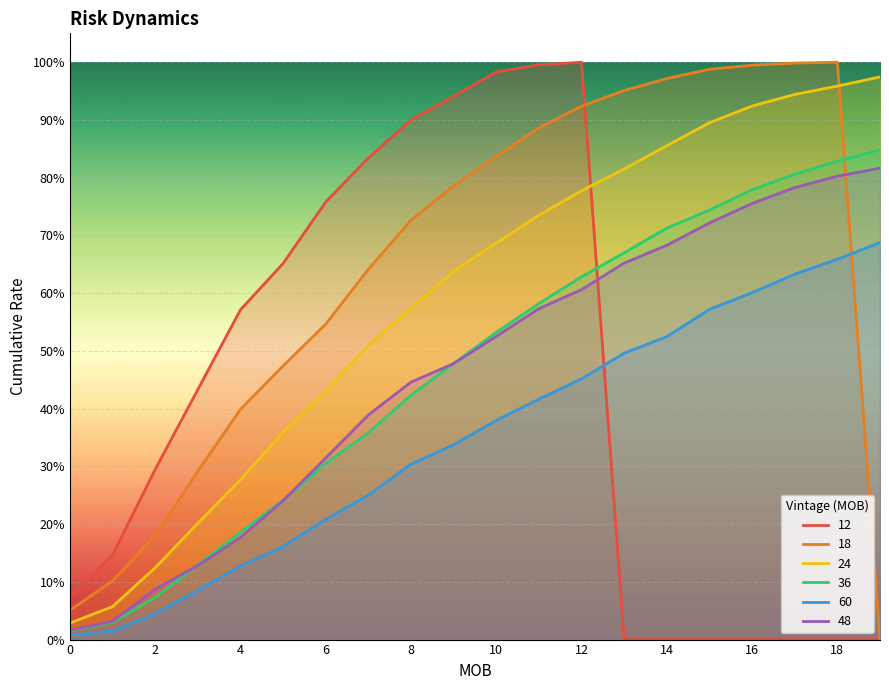

Reading right to left, list all the values displayed in this chart.

12: 19=0.0	18=0.0	17=0.0	16=0.0	15=0.0	14=0.0	13=0.0	12=1.0	11=1.0	10=1.0	9=0.9	8=0.9	7=0.8	6=0.8	5=0.7	4=0.6	3=0.4	2=0.3	1=0.1	0=0.1
18: 19=0.0	18=1.0	17=1.0	16=1.0	15=1.0	14=1.0	13=1.0	12=0.9	11=0.9	10=0.8	9=0.8	8=0.7	7=0.6	6=0.5	5=0.5	4=0.4	3=0.3	2=0.2	1=0.1	0=0.1
24: 19=1.0	18=1.0	17=0.9	16=0.9	15=0.9	14=0.9	13=0.8	12=0.8	11=0.7	10=0.7	9=0.6	8=0.6	7=0.5	6=0.4	5=0.4	4=0.3	3=0.2	2=0.1	1=0.1	0=0.0
36: 19=0.8	18=0.8	17=0.8	16=0.8	15=0.7	14=0.7	13=0.7	12=0.6	11=0.6	10=0.5	9=0.5	8=0.4	7=0.4	6=0.3	5=0.2	4=0.2	3=0.1	2=0.1	1=0.0	0=0.0
60: 19=0.7	18=0.7	17=0.6	16=0.6	15=0.6	14=0.5	13=0.5	12=0.5	11=0.4	10=0.4	9=0.3	8=0.3	7=0.3	6=0.2	5=0.2	4=0.1	3=0.1	2=0.0	1=0.0	0=0.0
48: 19=0.8	18=0.8	17=0.8	16=0.8	15=0.7	14=0.7	13=0.7	12=0.6	11=0.6	10=0.5	9=0.5	8=0.4	7=0.4	6=0.3	5=0.2	4=0.2	3=0.1	2=0.1	1=0.0	0=0.0